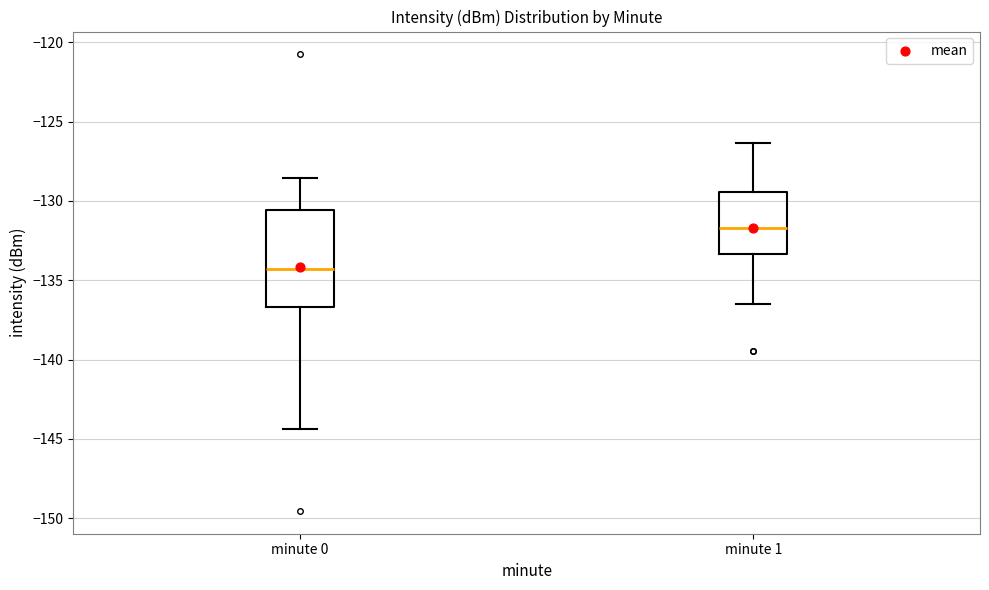

Which box's median line is the lowest?

minute 0